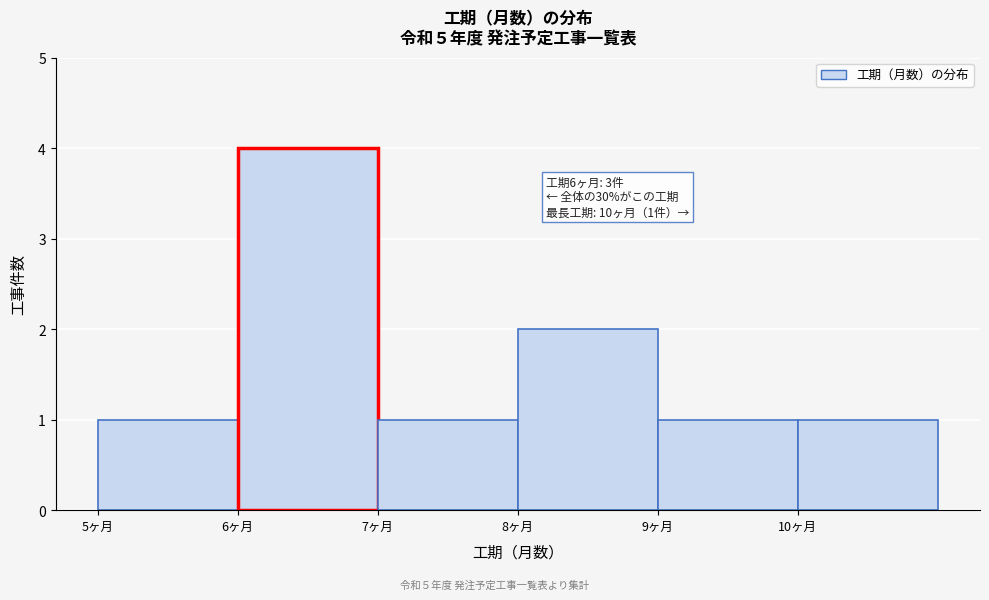

Over which range of the x-axis is the bar tallest?

6 to 7